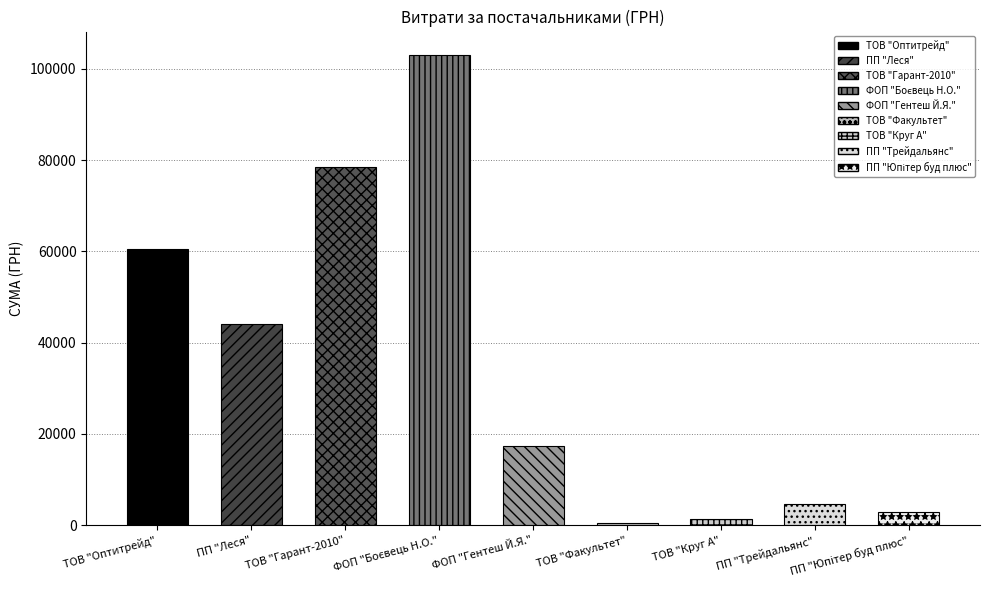

What is the maximum value shown in the chart?

103000.0